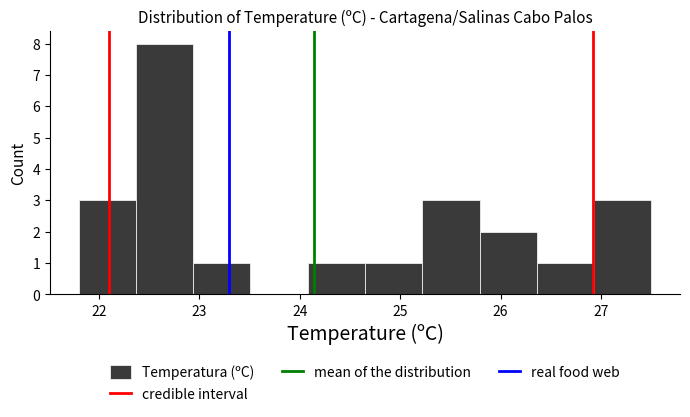

What is the height of the bar covering 25.79 to 26.36 on the x-axis? Neither the bar edges nor the heights are printed on the chart, so give them approximately, as read against the axes.

2